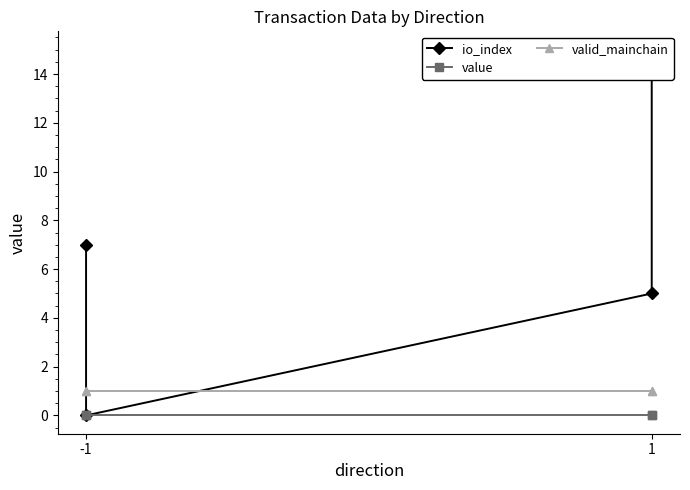

At how many categories does at least one series exceed 1?

3